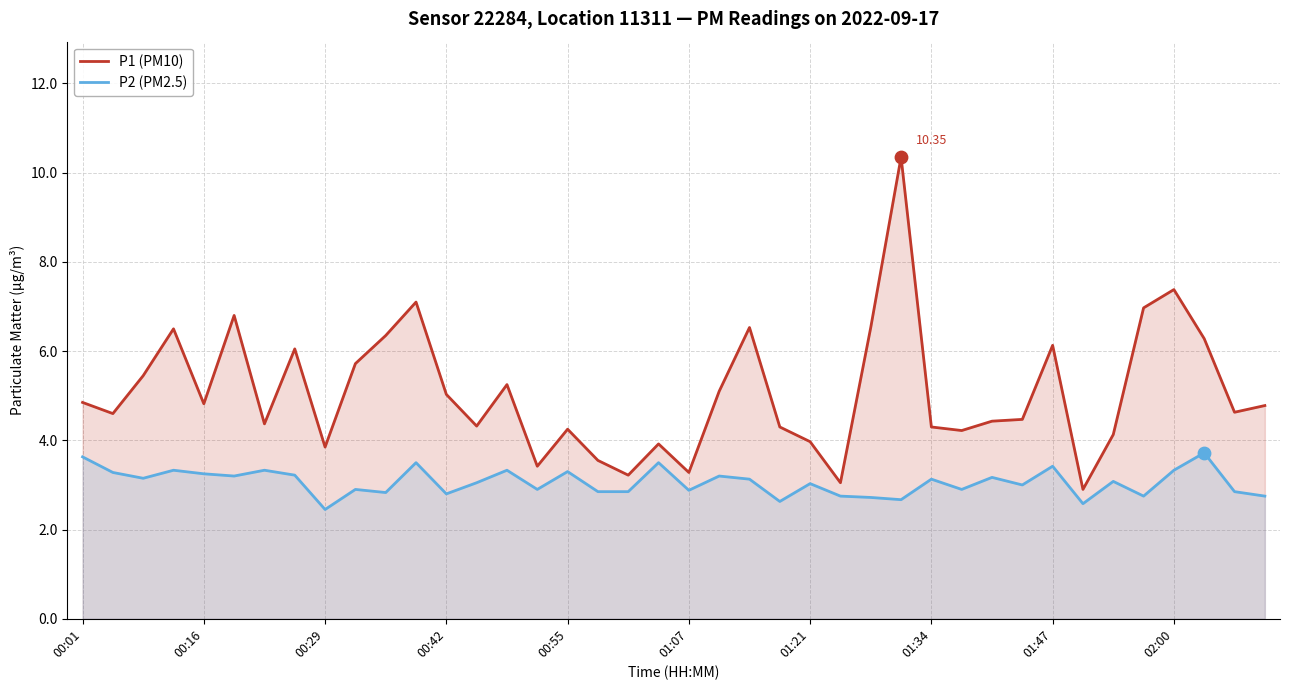

Which series reaches the maximum Y coordinate?

P1 (PM10)